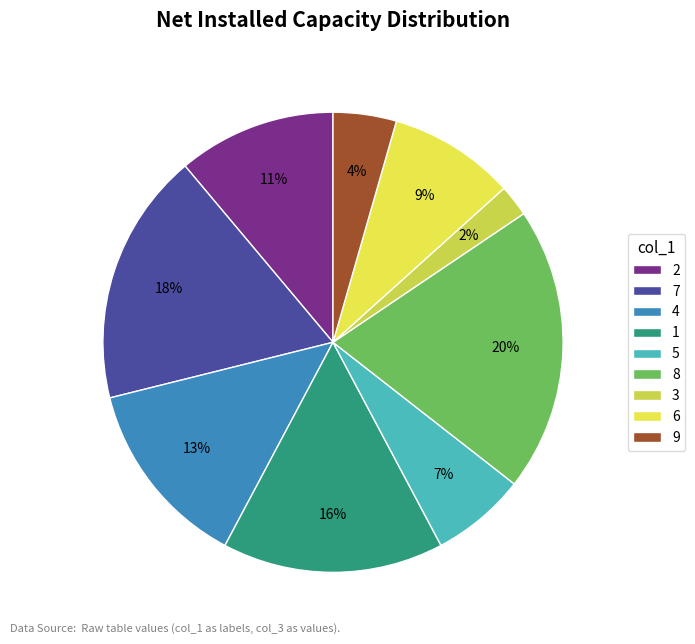

Approximately how many times larger is the value at 6 compared to 5?

1.3